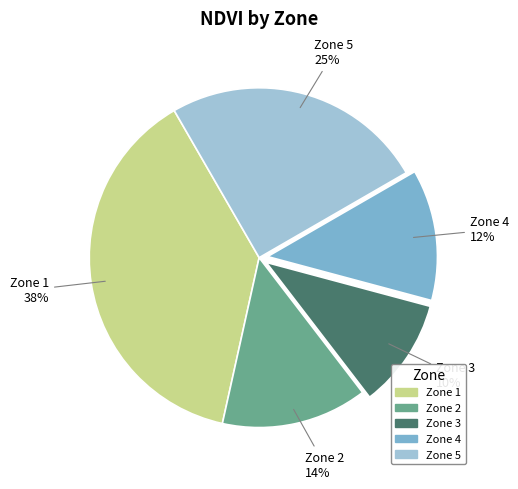

True or false: Zone 5 accounts for 12% of the total.

False